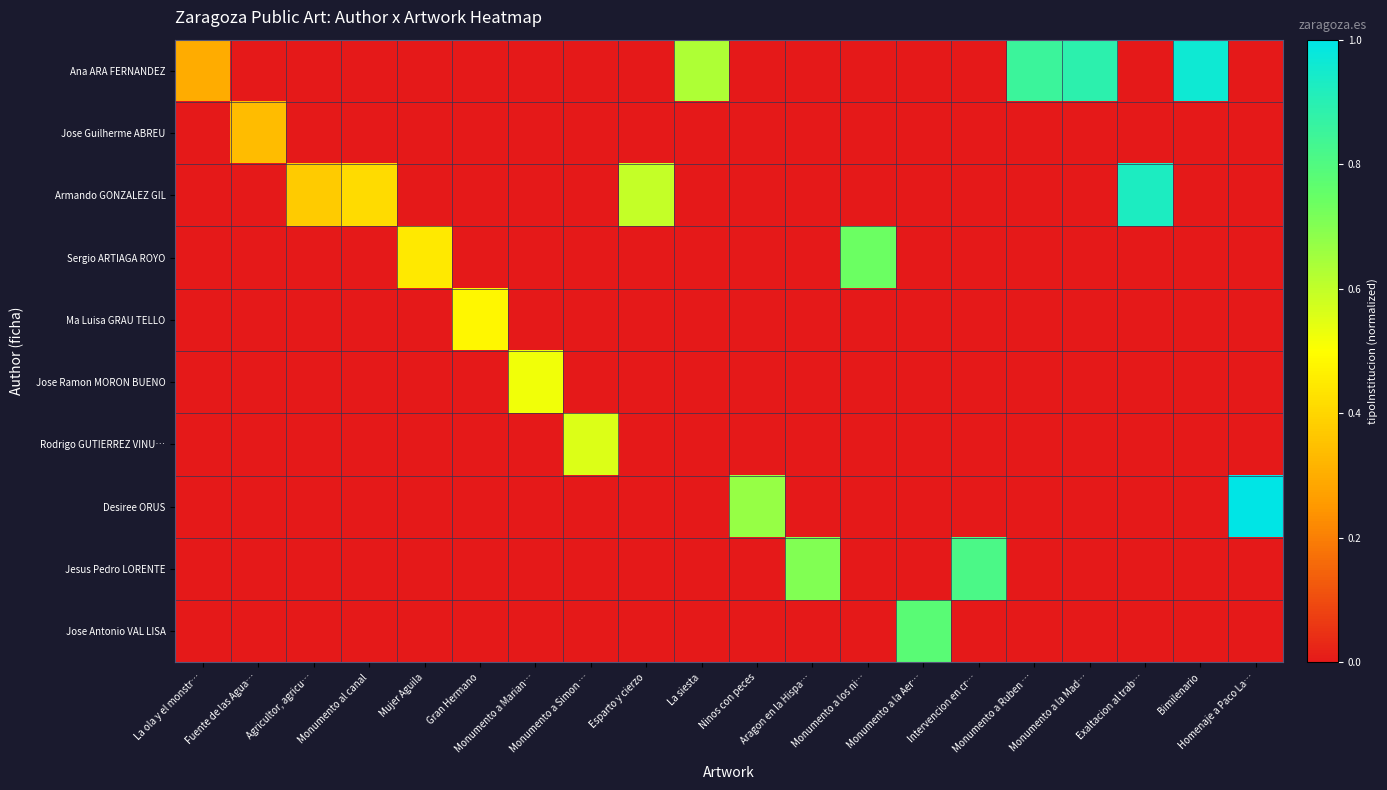

Between Monumento a la Mad… and La ola y el monstr…, which is larger?

Monumento a la Mad…